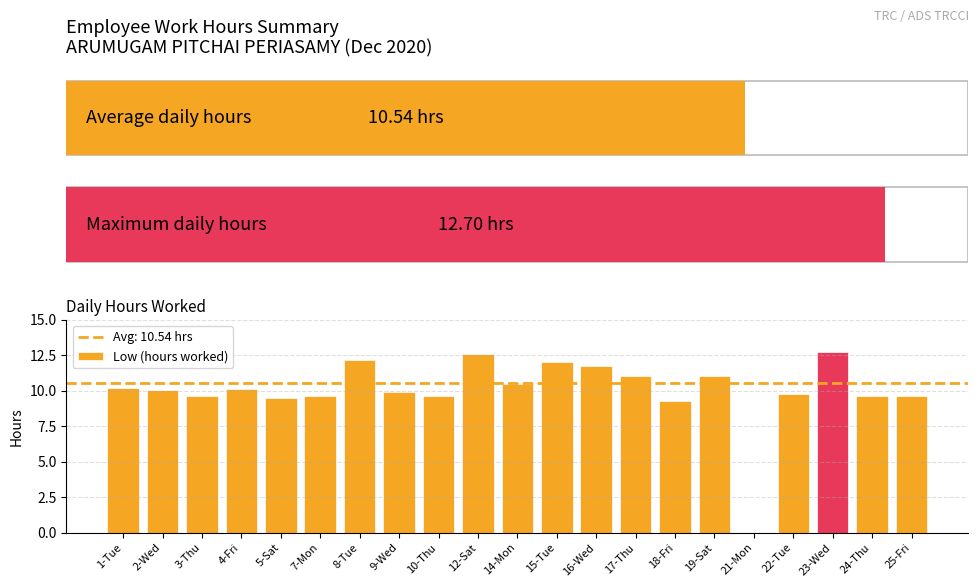

The Low (hours worked) series shows 16.0 at 10-Thu. True or false?

False